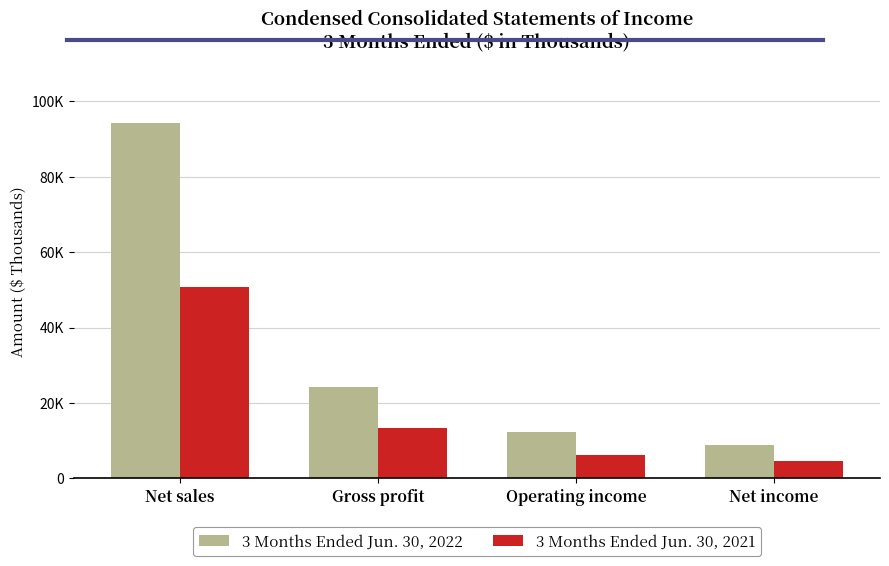

Does the chart contain stacked bars?

No